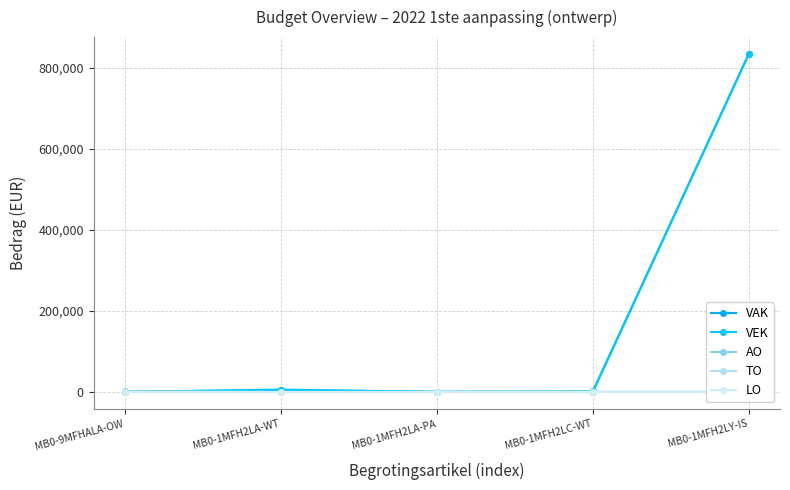

At which category is the sum across all series the highest?

MB0-1MFH2LY-IS